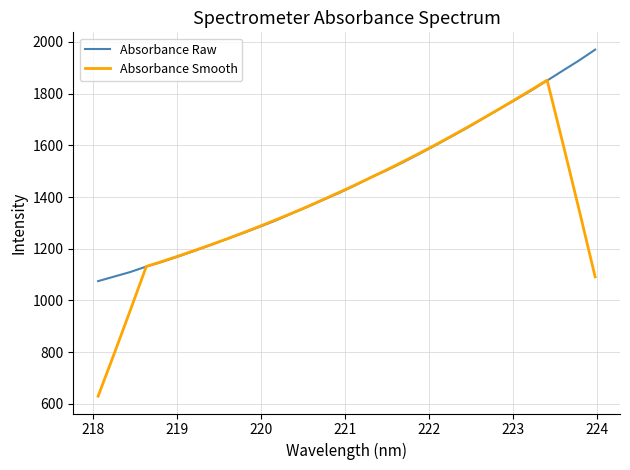

What is the difference between the second highest and second lowest values in the Absorbance Smooth series?

1020.2